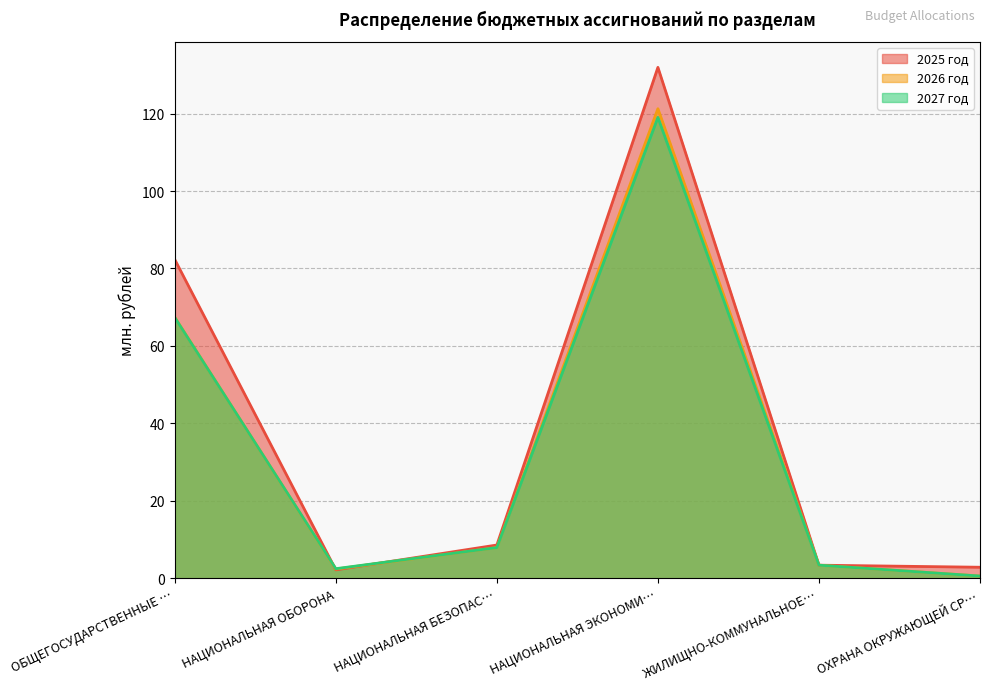

What is the difference between the second highest and second lowest values in the 2027 год series?

64.9